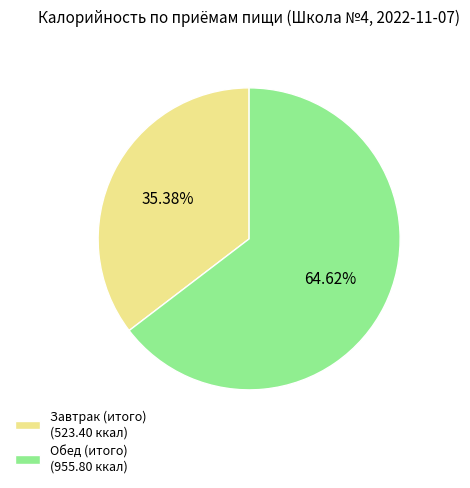

Between Завтрак (итого) and Обед (итого), which is larger?

Обед (итого)